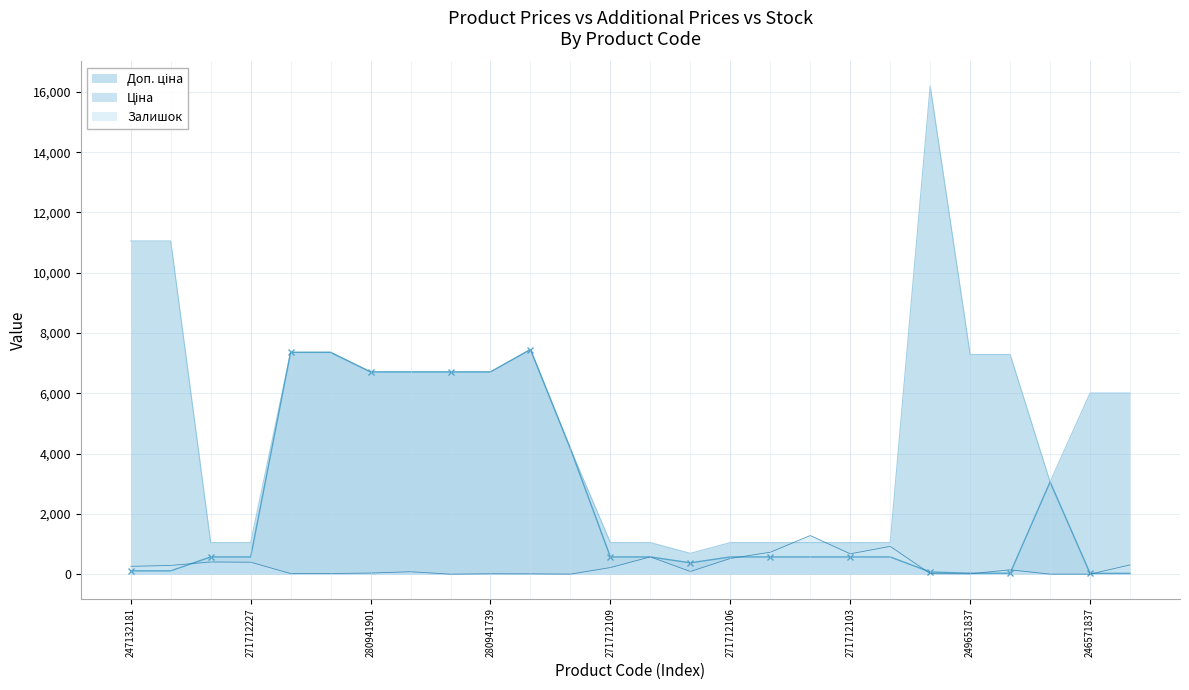

Reading left to right, transcribe all the data shown in this chart.

Ціна: 110.5	110.5	571.6	571.6	7360.2	7360.2	6710.2	6710.2	6710.2	6710.2	7453.8	4161.8	571.6	571.6	377.2	571.6	571.6	571.6	571.6	571.6	72.0	32.4	32.4	3059.7	26.7	26.7
Доп. ціна: 11055.0	11055.0	1048.0	1048.0	7360.2	7360.2	6710.2	6710.2	6710.2	6710.2	7453.8	4162.0	1048.0	1048.0	692.0	1048.0	1048.0	1048.0	1048.0	1048.0	16200.0	7290.0	7290.0	3060.0	6010.0	6010.0
Залишок: 260.0	290.0	405.0	398.0	20.0	21.0	38.0	81.0	0.0	14.0	11.0	2.0	220.0	575.0	89.0	523.0	728.0	1282.0	676.0	923.0	19.0	13.0	145.0	2.0	1.0	308.0